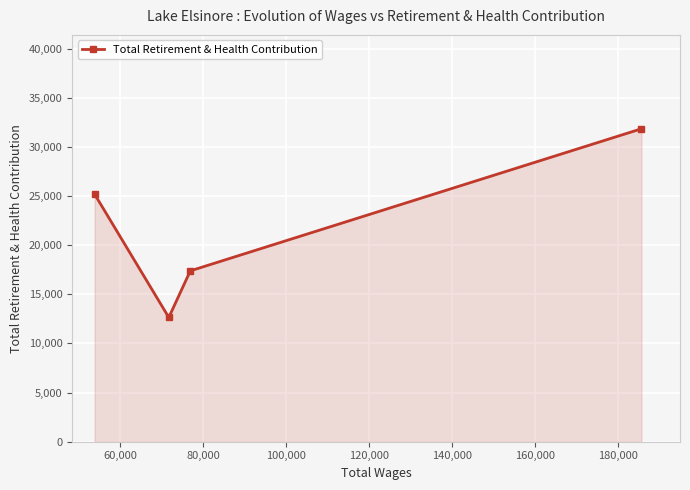

True or false: the data has more than 2 interior local peaks.

False